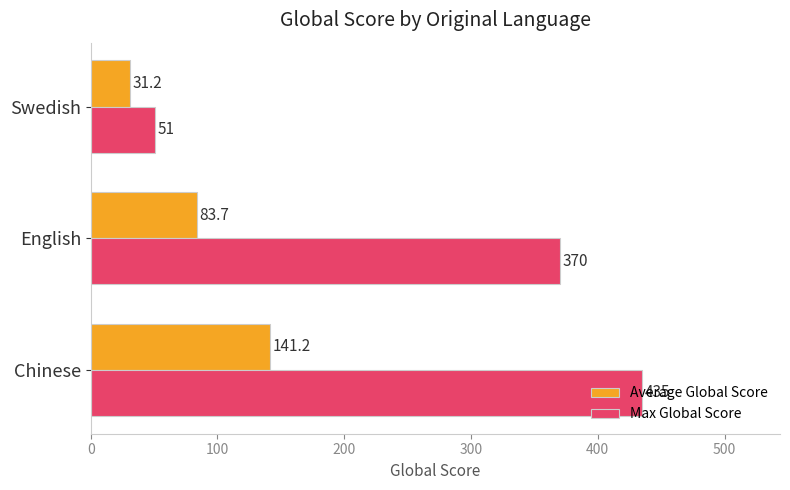

List the series in order of their overall mean, lowest first.

Average Global Score, Max Global Score